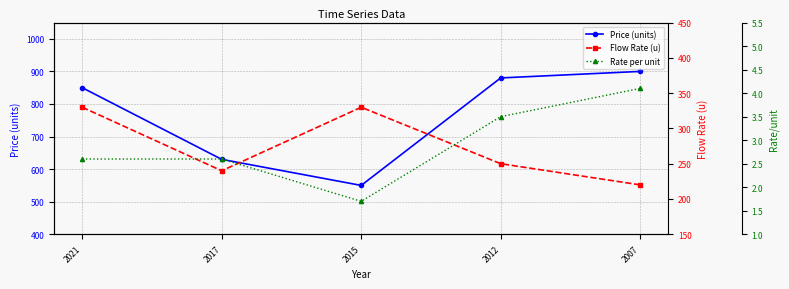

The value of Flow Rate (u) at 2015 is 330.0. True or false?

True